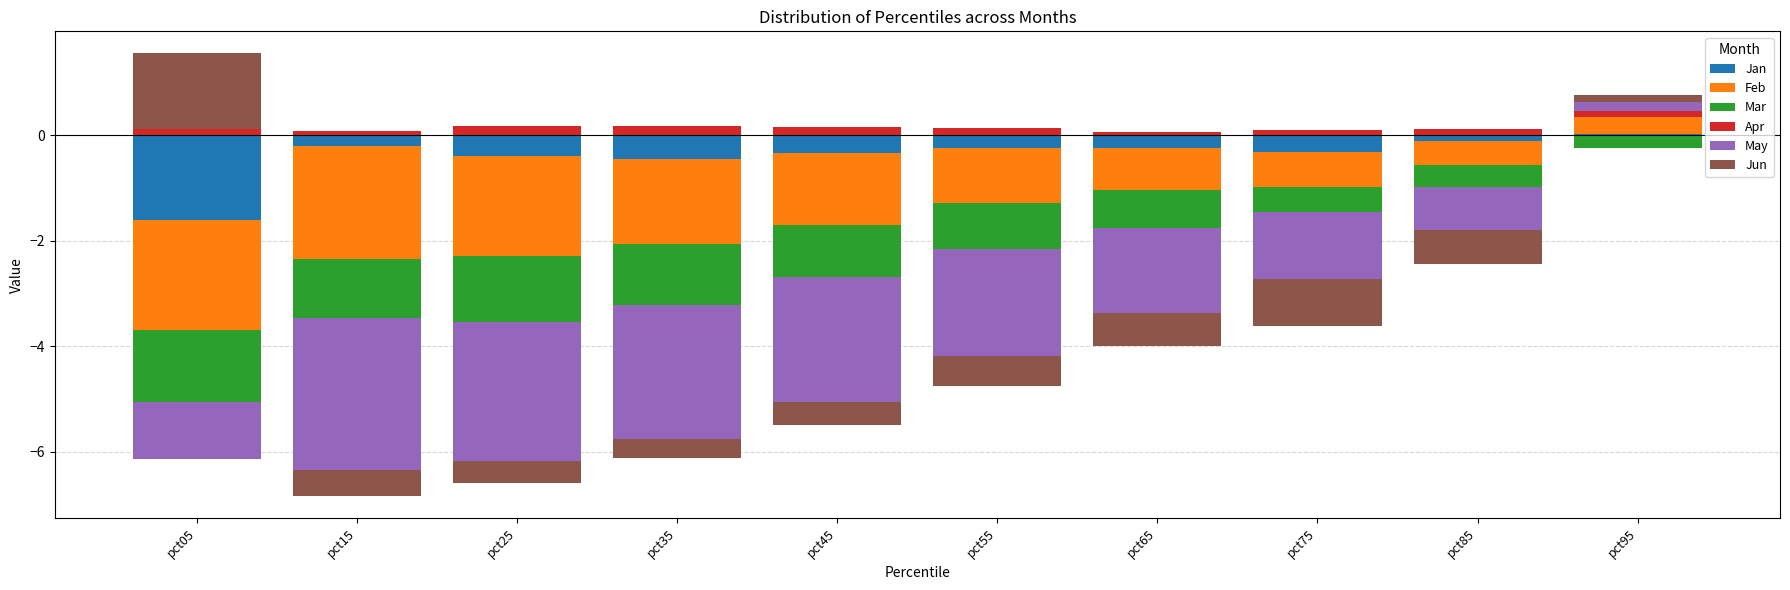

What is the value of the Apr bar at the 10th from the left?

0.1